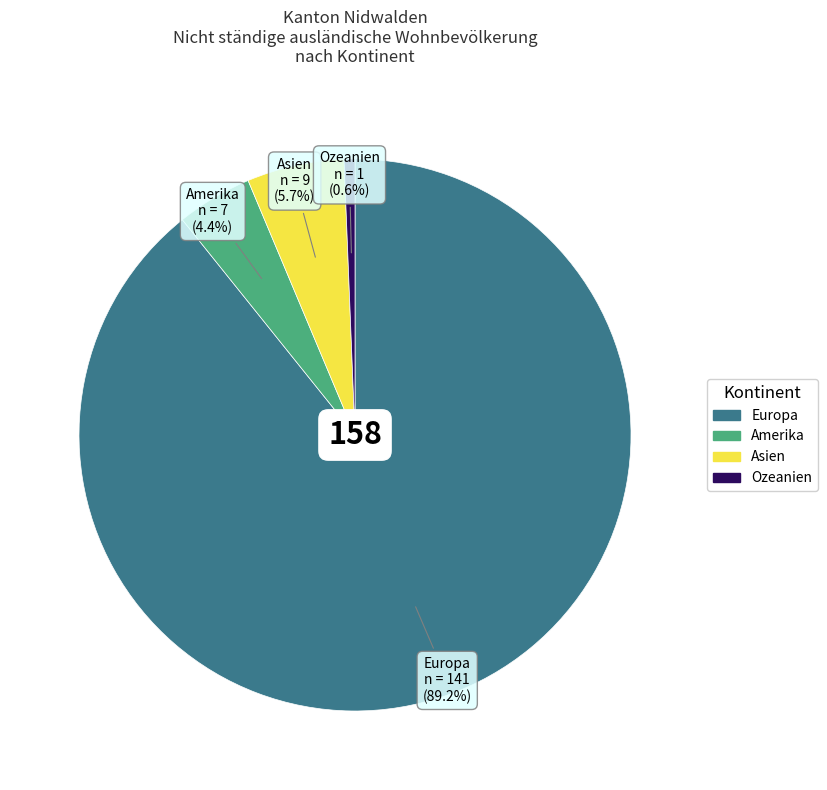

To the nearest percent, what is the average slice percentage?

25%